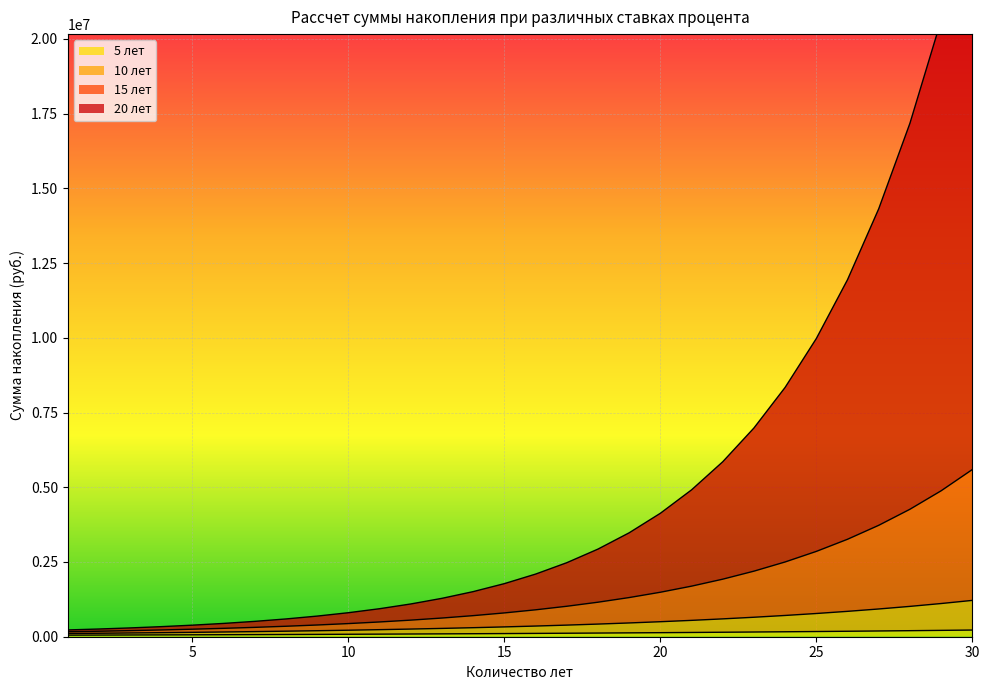

Reading left to right, extract all data points from this chart.

5 лет: 1=52558.1	2=55247.1	3=58073.6	4=61044.8	5=64167.9	6=67450.9	7=70901.8	8=74529.3	9=78342.3	10=82350.5	11=86563.7	12=90992.4	13=95647.8	14=100541.3	15=105685.2	16=111092.2	17=116775.9	18=122750.4	19=129030.6	20=135632.0	21=142571.2	22=149865.4	23=157532.8	24=165592.5	25=174064.5	26=182970.0	27=192331.1	28=202171.1	29=212514.6	30=223387.2
10 лет: 1=107793.7	2=116266.6	3=125482.7	4=135512.5	5=146433.4	6=158330.6	7=171297.8	8=185438.0	9=200864.7	10=217702.5	11=236088.9	12=256174.9	13=278127.0	14=302128.5	15=328381.2	16=357107.4	17=388552.1	18=422985.1	19=460703.7	20=502035.7	21=547342.2	22=597021.2	23=651511.6	24=711297.3	25=776911.8	26=848943.2	27=928040.4	28=1014918.8	29=1110367.6	30=1215257.2
15 лет: 1=165831.5	2=183634.2	3=203679.9	4=226280.2	5=251792.5	6=280626.6	7=313253.5	8=350213.7	9=392128.8	10=439713.2	11=493788.8	12=555301.2	13=625339.2	14=705156.6	15=796197.9	16=900127.8	17=1018865.5	18=1154624.2	19=1309957.1	20=1487810.4	21=1691584.6	22=1925205.7	23=2193207.8	24=2500828.2	25=2854117.8	26=3260069.5	27=3726766.1	28=4263552.3	29=4881233.6	30=5592306.9
20 лет: 1=226801.0	2=257979.9	3=294336.4	4=336826.0	5=386591.0	6=444998.7	7=513687.3	8=594621.0	9=690156.9	10=803125.9	11=936931.0	12=1095664.9	13=1284253.9	14=1508631.3	15=1775947.8	16=2094826.1	17=2475669.9	18=2931038.6	19=3476101.0	20=4129186.9	21=4912455.6	22=5852707.1	23=6982368.0	24=8340687.4	25=9975190.0	26=11943441.5	27=14315192.6	28=17174985.1	29=20625319.6	30=24790505.1